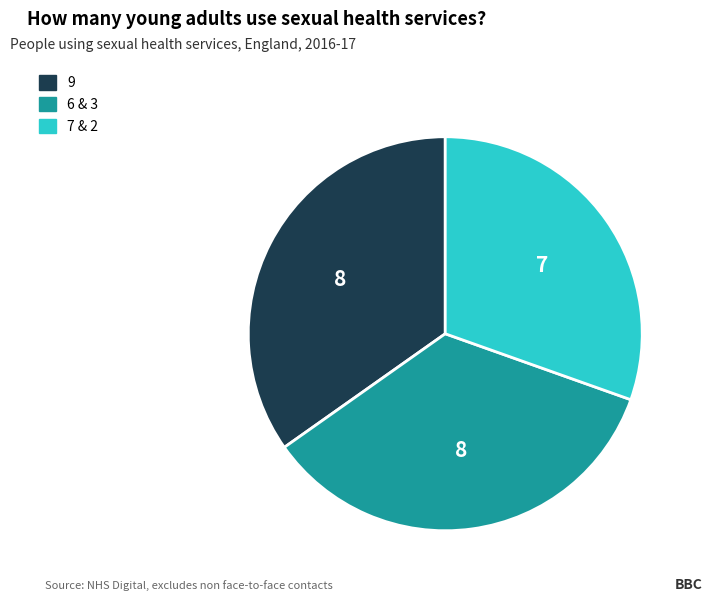

Is there a majority slice in this chart?

No